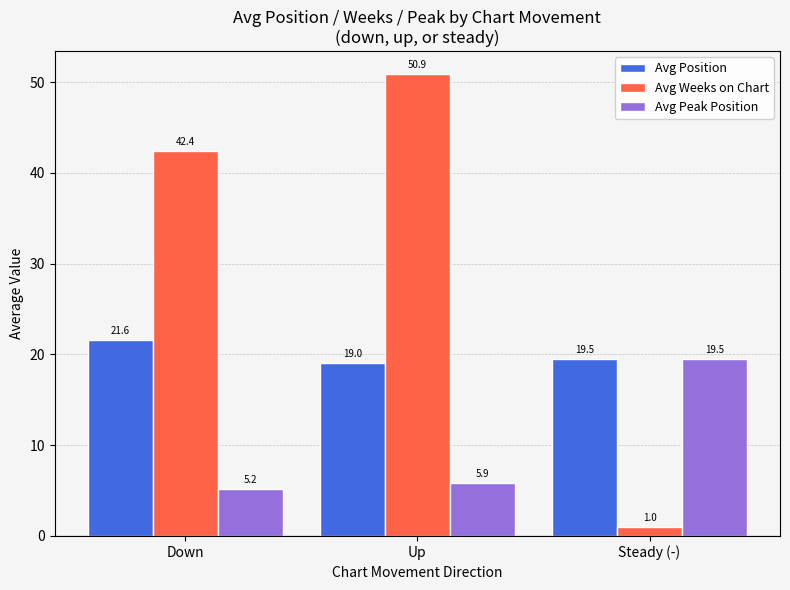

What is the difference between the maximum and minimum values in the Avg Weeks on Chart series?

49.9